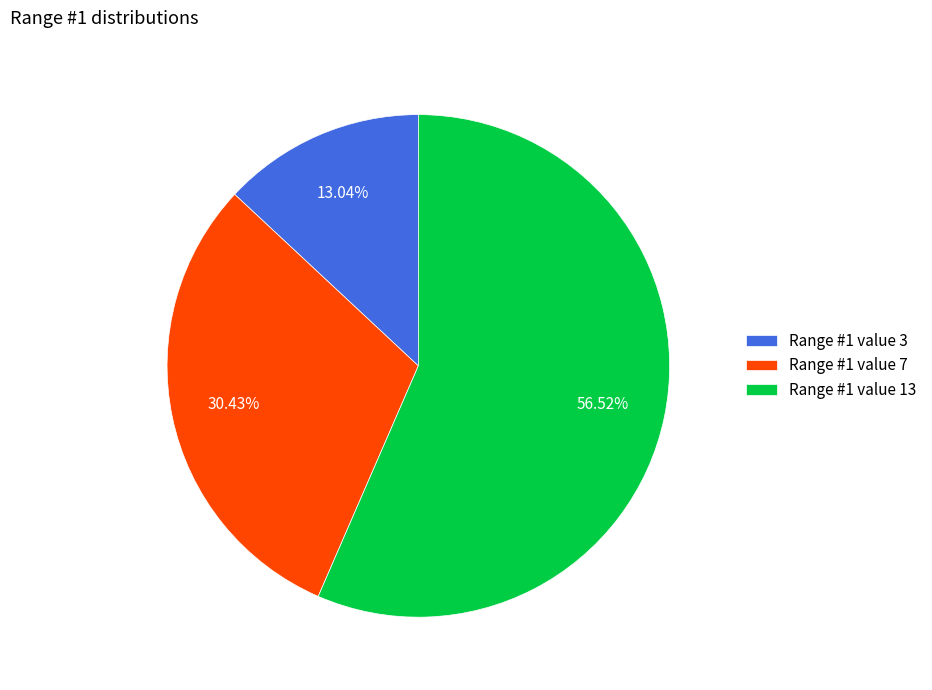

Approximately how many times larger is the value at Range #1 value 7 compared to Range #1 value 13?

0.5